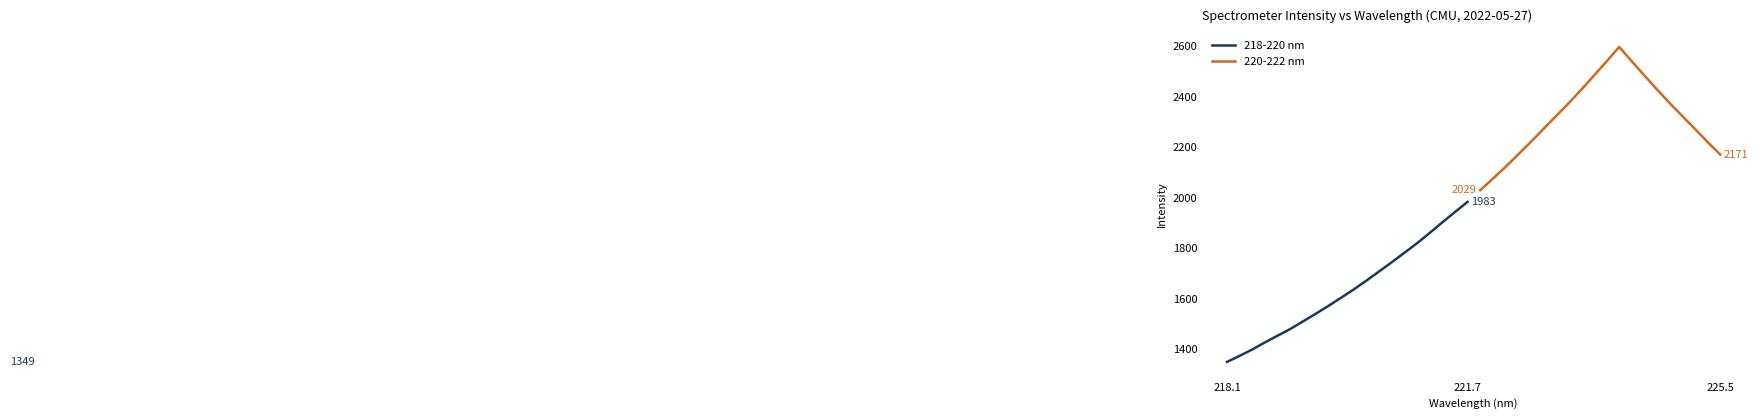

At which label does 218-220 nm reach its peak?

221.7